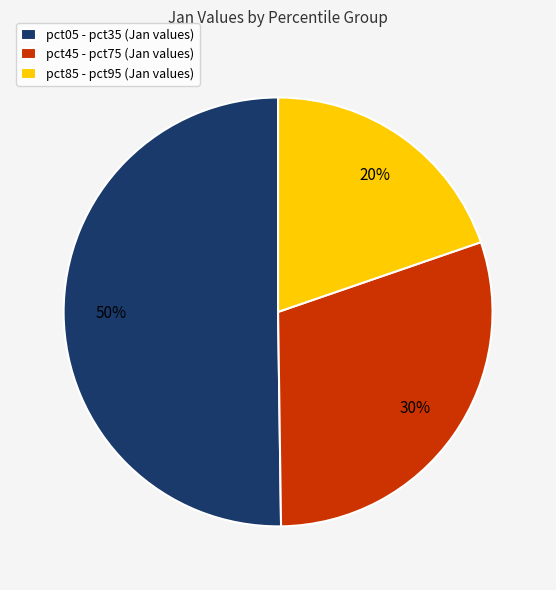

Is it true that pct85 - pct95 (Jan values) is 20% of the pie?

True